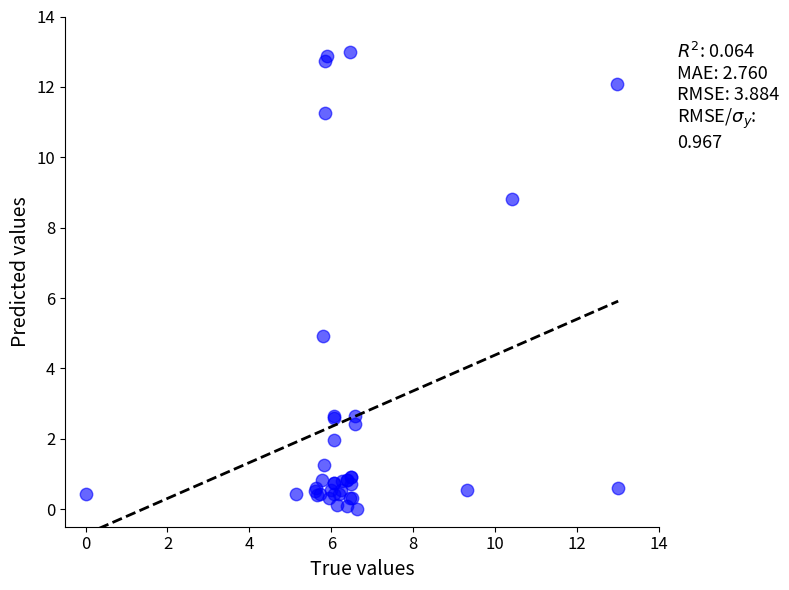

What Y value in the scatter plot is closest to 6?

4.9